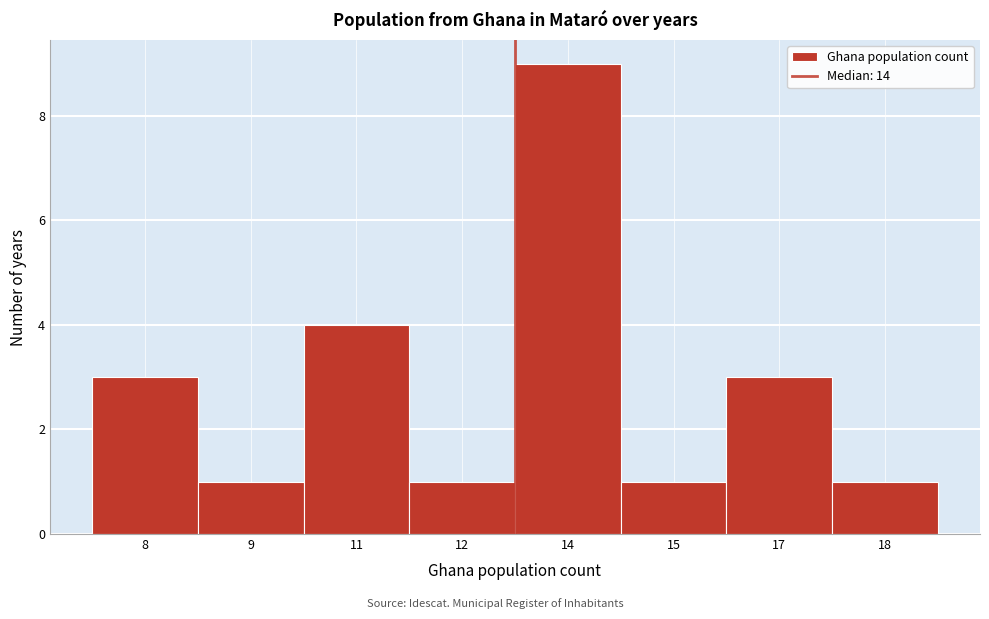

Reading left to right, transcribe all the data shown in this chart.

8=3	9=1	11=4	12=1	14=9	15=1	17=3	18=1